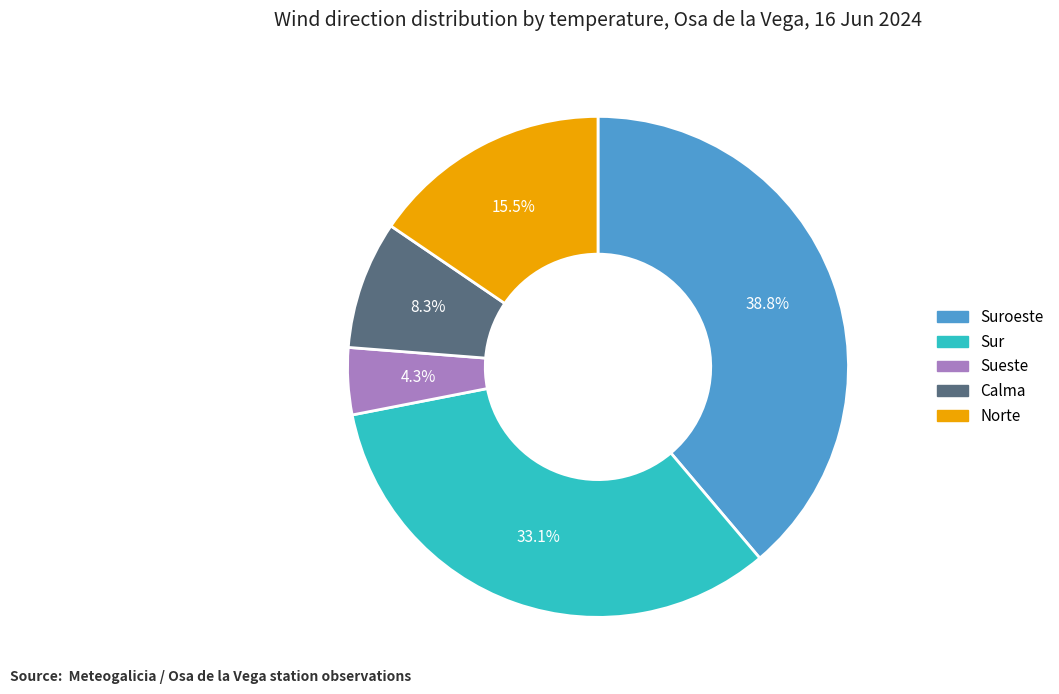

To the nearest percent, what portion does Suroeste represent?

39%